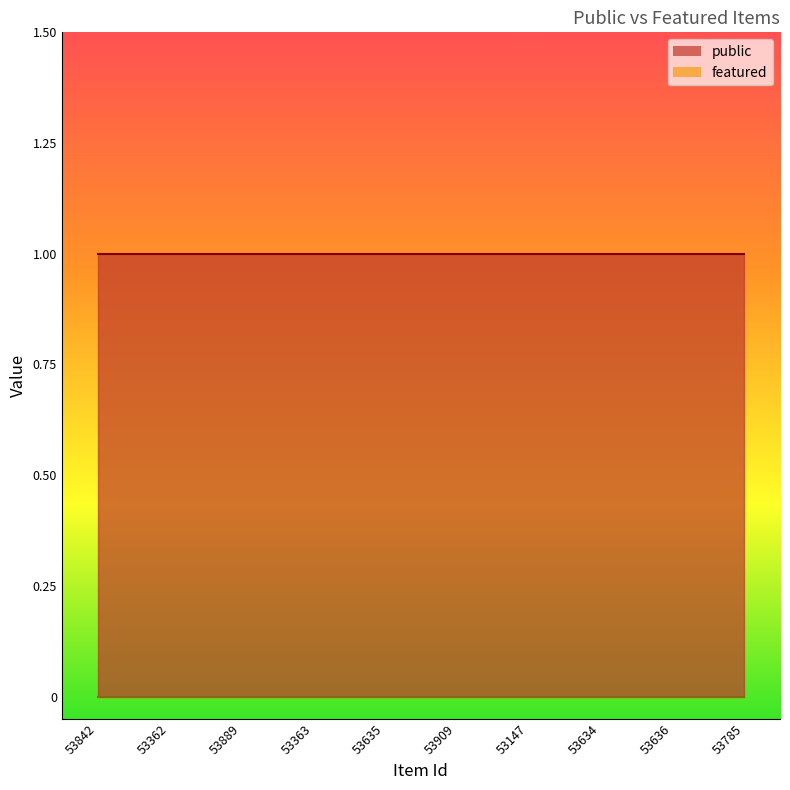

The featured series shows 0 at 53635. True or false?

True